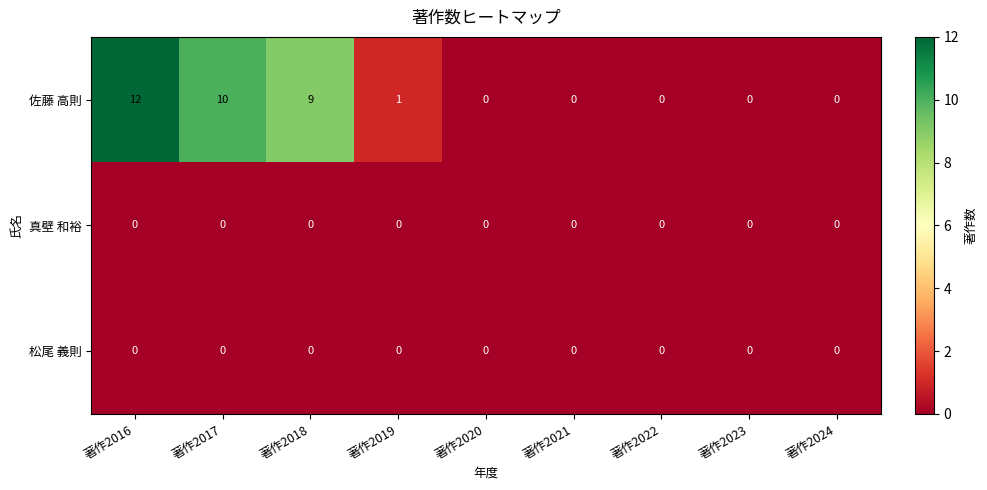

Reading left to right, extract all data points from this chart.

佐藤 高則: 著作2016=12	著作2017=10	著作2018=9	著作2019=1	著作2020=0	著作2021=0	著作2022=0	著作2023=0	著作2024=0
真壁 和裕: 著作2016=0	著作2017=0	著作2018=0	著作2019=0	著作2020=0	著作2021=0	著作2022=0	著作2023=0	著作2024=0
松尾 義則: 著作2016=0	著作2017=0	著作2018=0	著作2019=0	著作2020=0	著作2021=0	著作2022=0	著作2023=0	著作2024=0